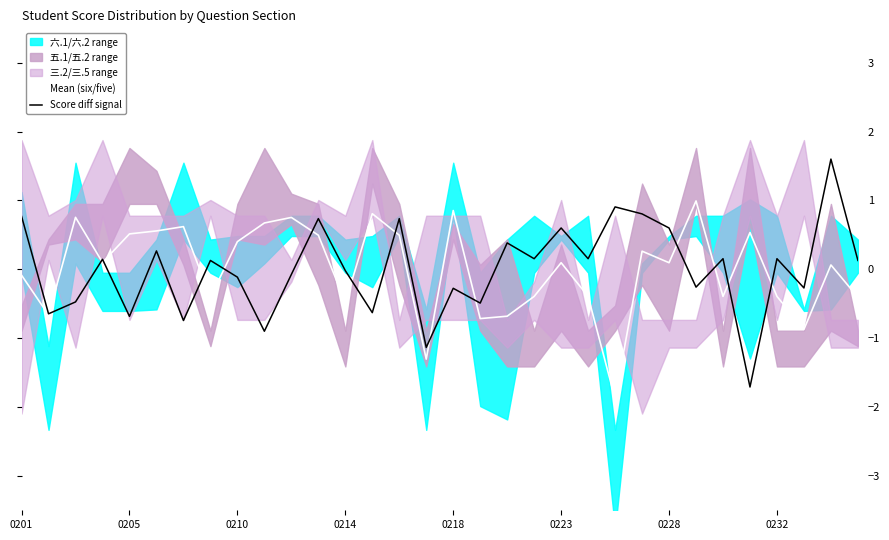

True or false: Score diff signal has a value of -1.1 at 0205.

False